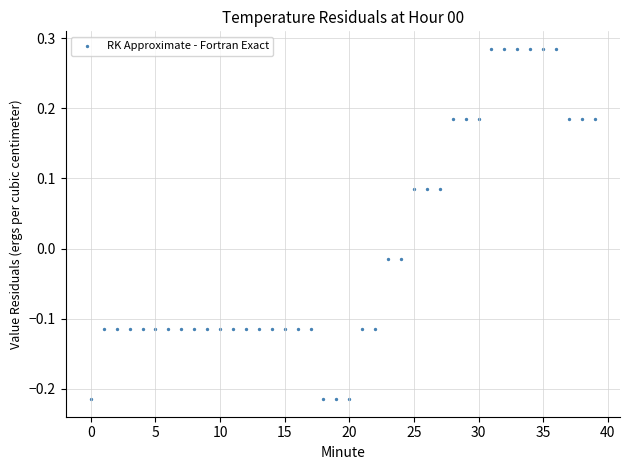

What is the range of Y values (max minus min)?

0.5